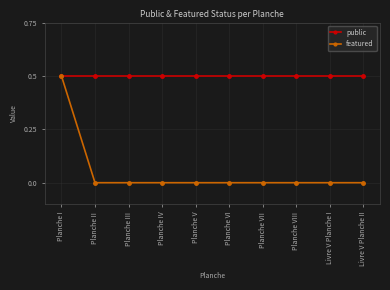

What is the total value across all series at Planche I?

2